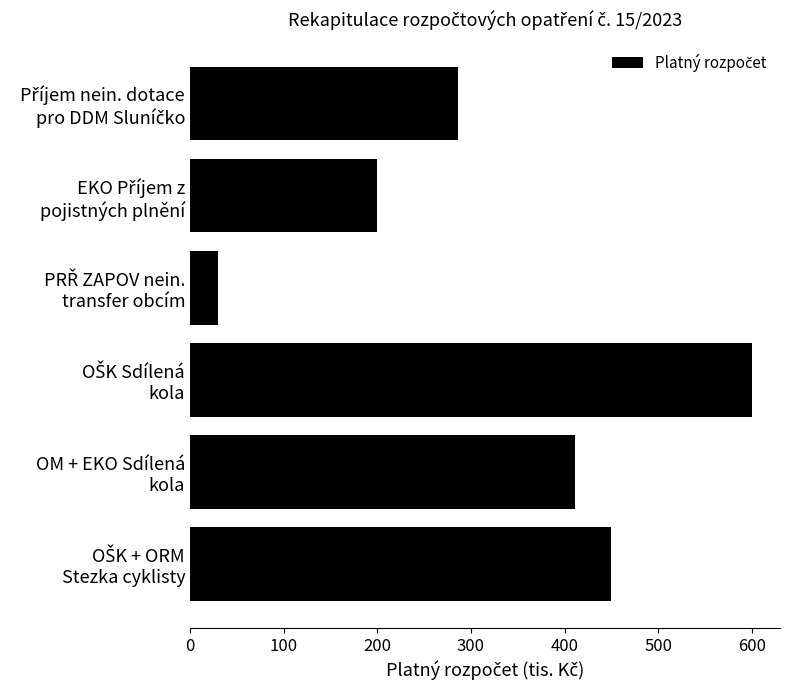

What is the sum of all values?

1977